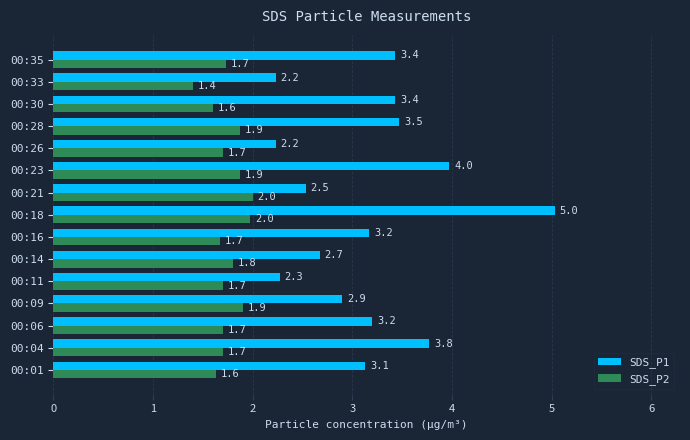

Which category has the lowest value across all series?

00:33